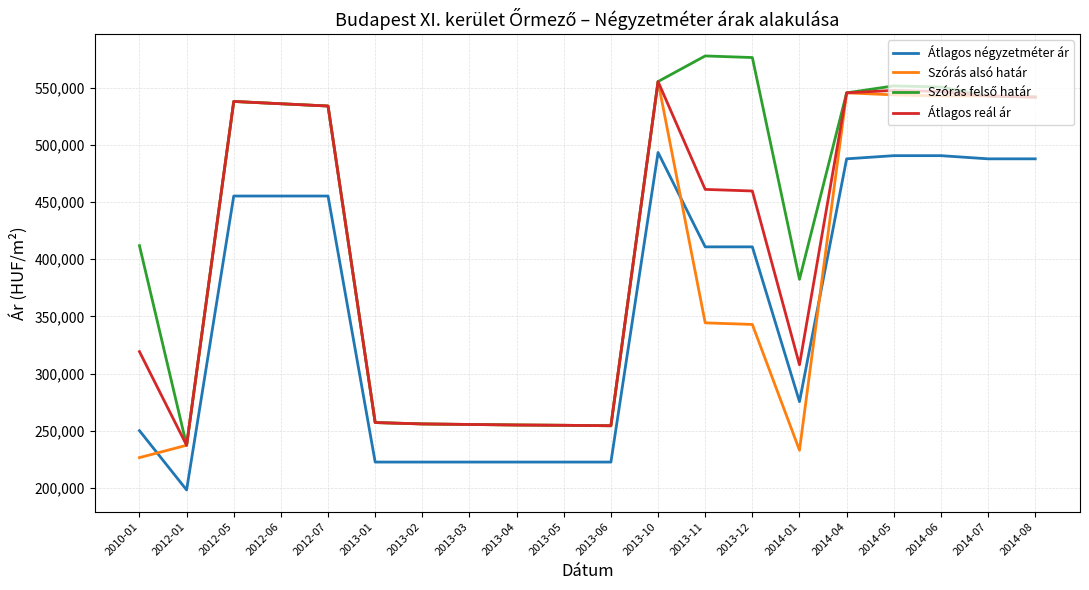

What is the difference between the highest and lowest values at 2013-04?

32403